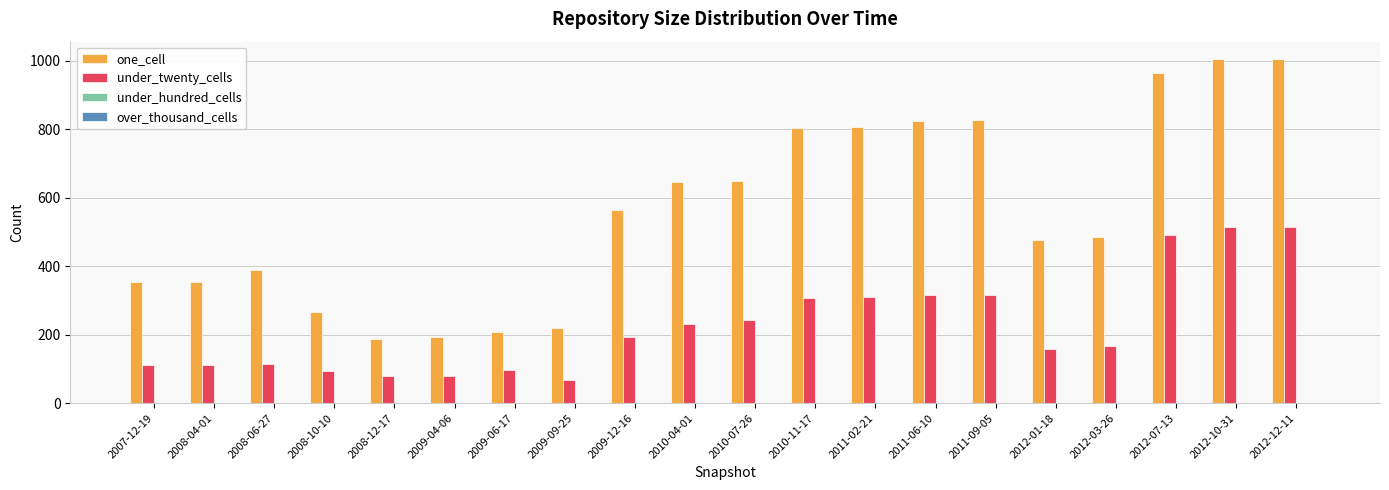

Does the chart contain any negative values?

No